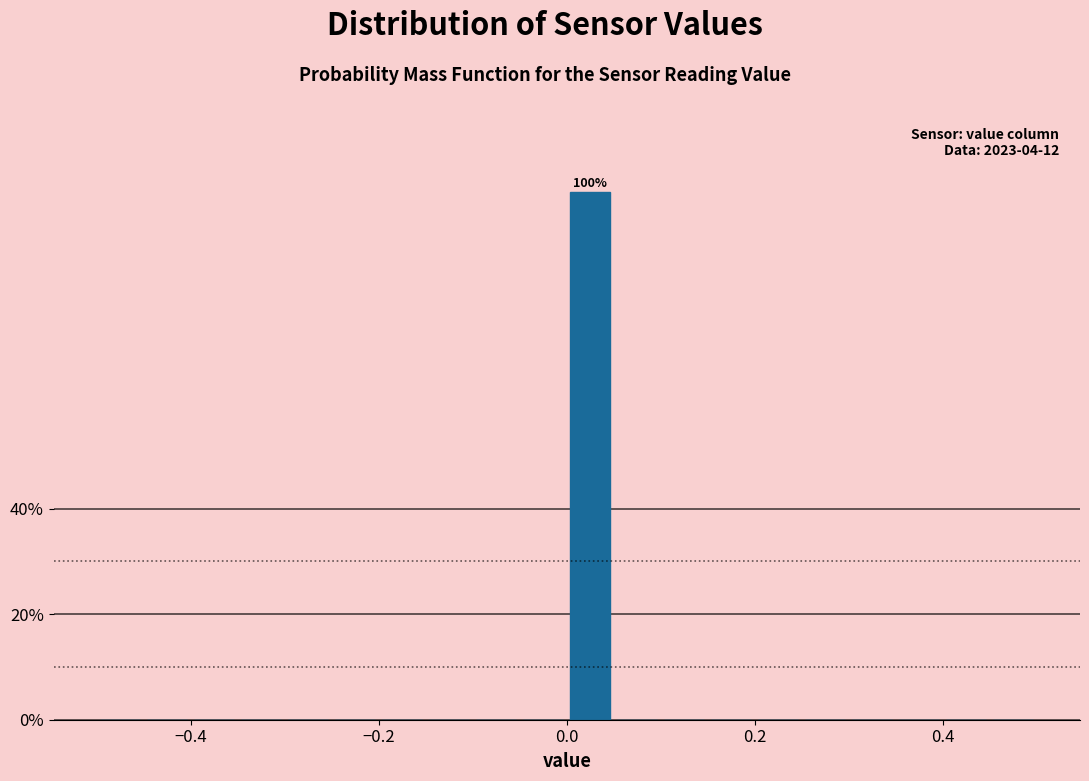

Around what value on the x-axis is the tallest bar? Give the approximate position of its centre, as read against the axis.

0.02